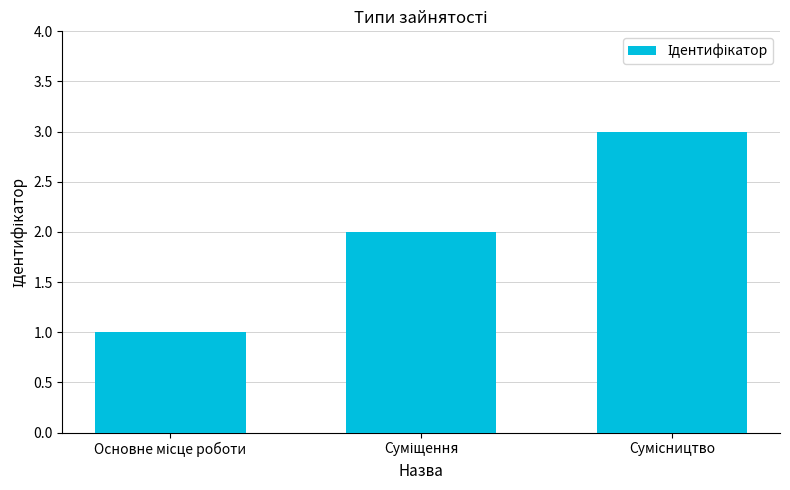

Count the number of data series in this chart.

1